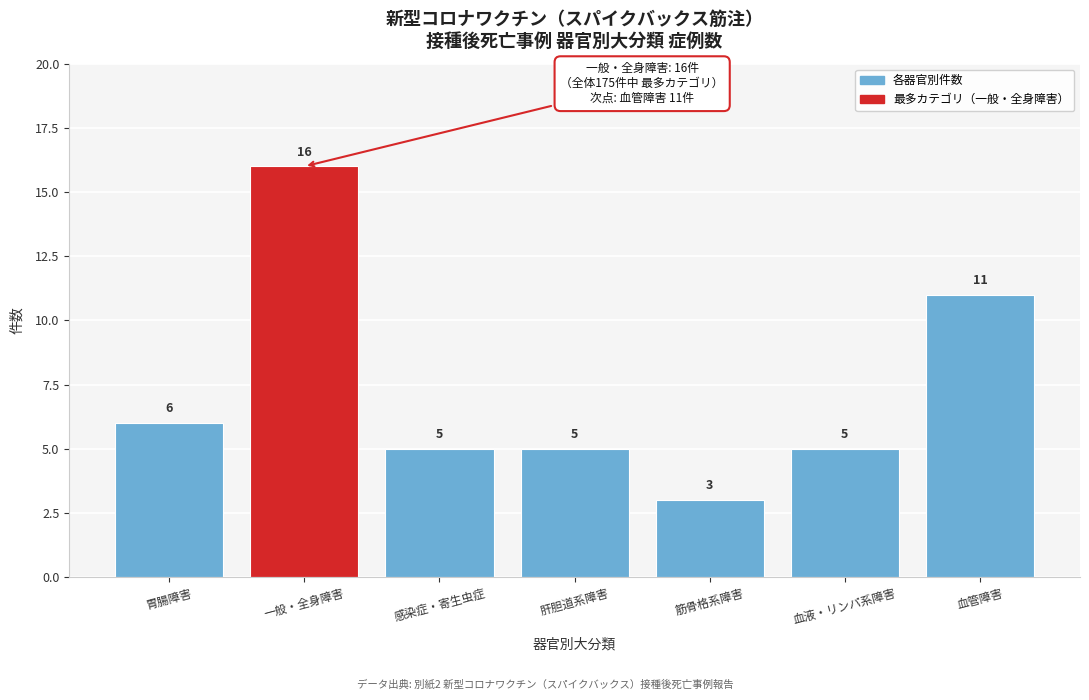

Reading right to left, extract all data points from this chart.

11	5	3	5	5	16	6